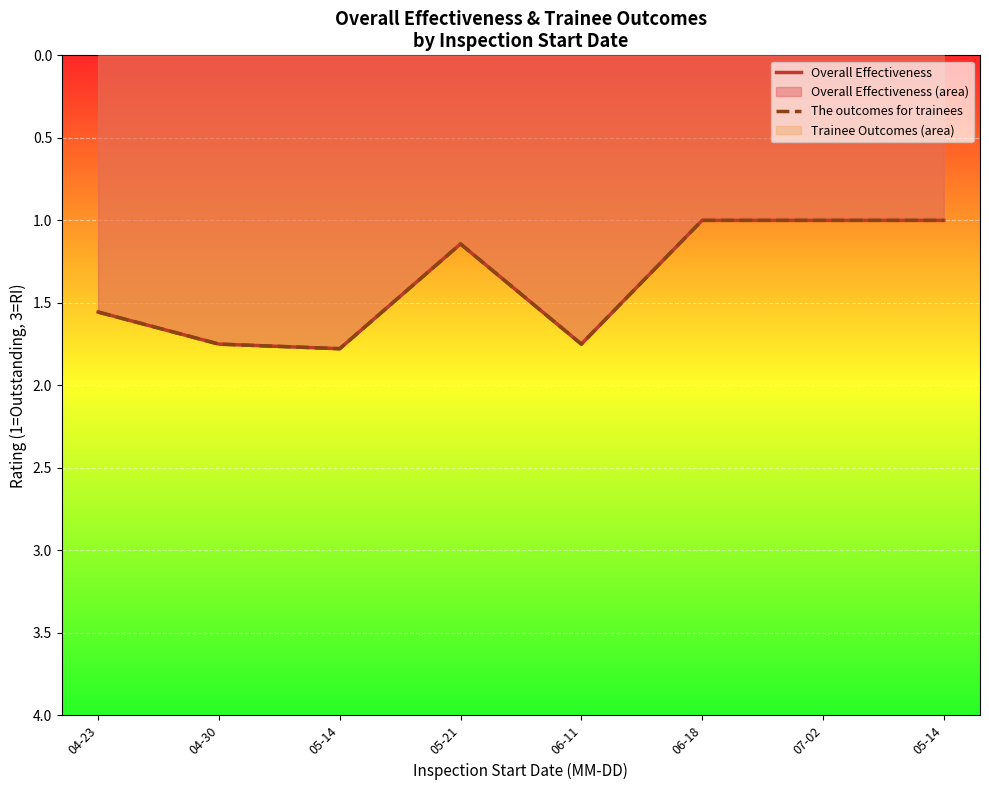

What is the greatest value displayed?

1.8